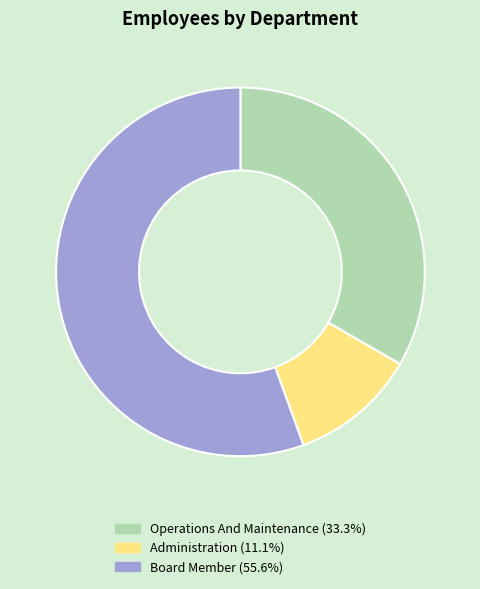

Approximately how many times larger is the value at Board Member compared to Operations And Maintenance?

1.7